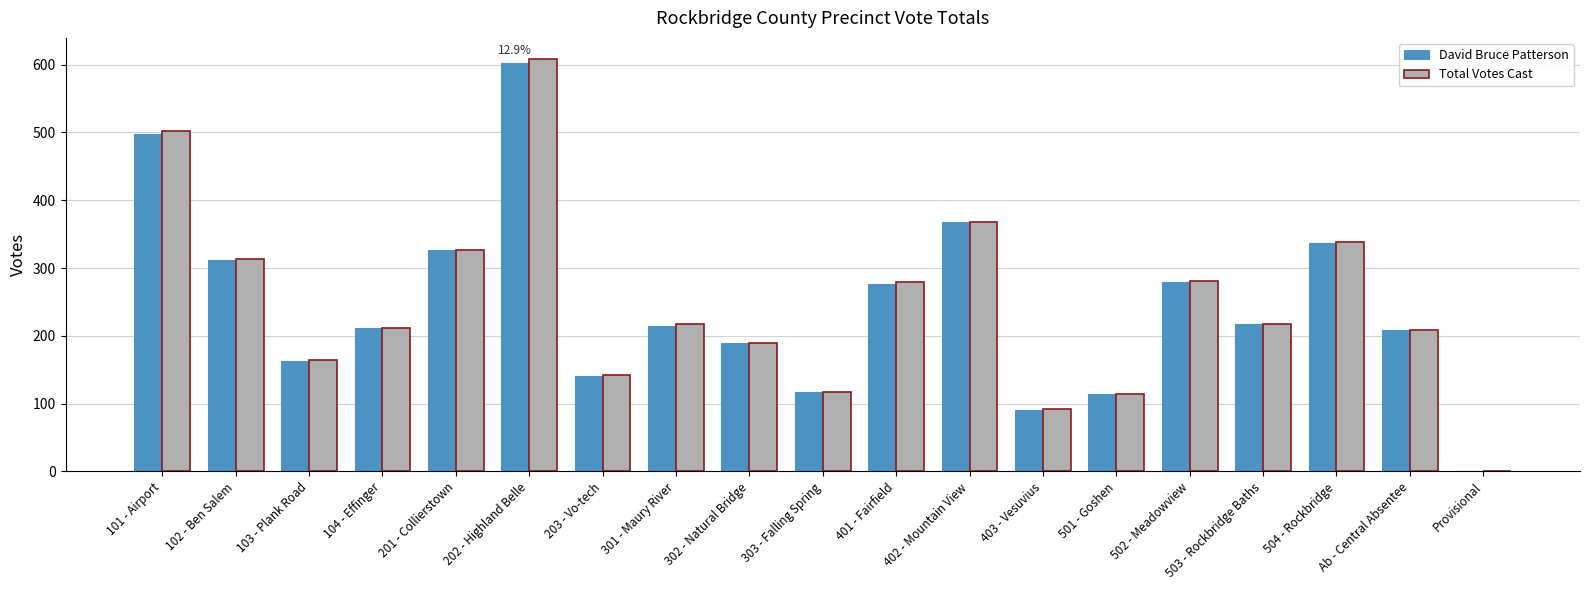

What is the sum of all David Bruce Patterson values?

4665